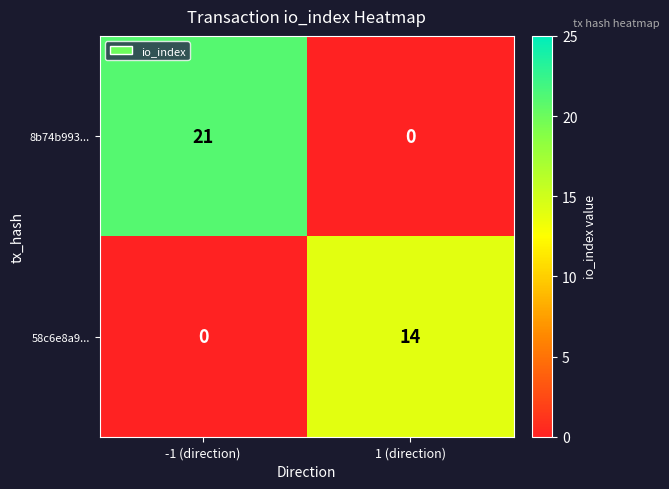

Which series has the widest spread of values?

8b74b993...